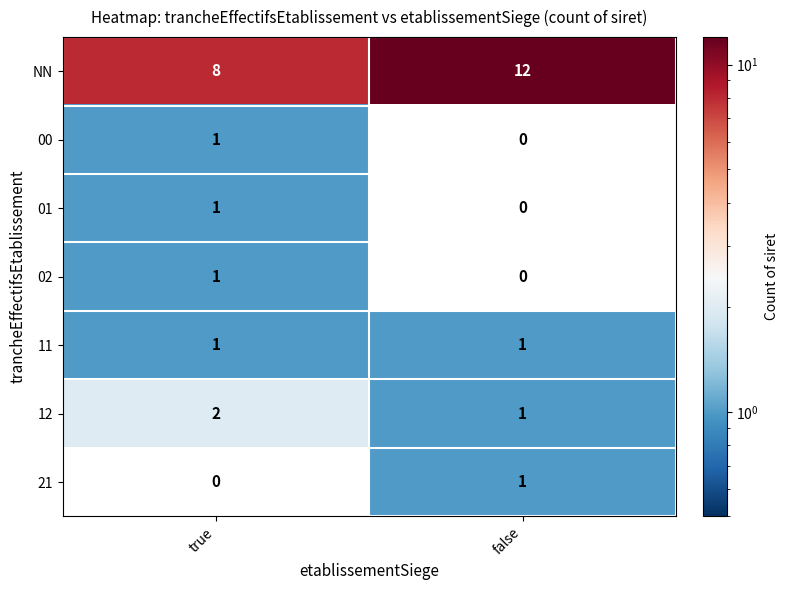

How many data points in 12 are less than 2?

1